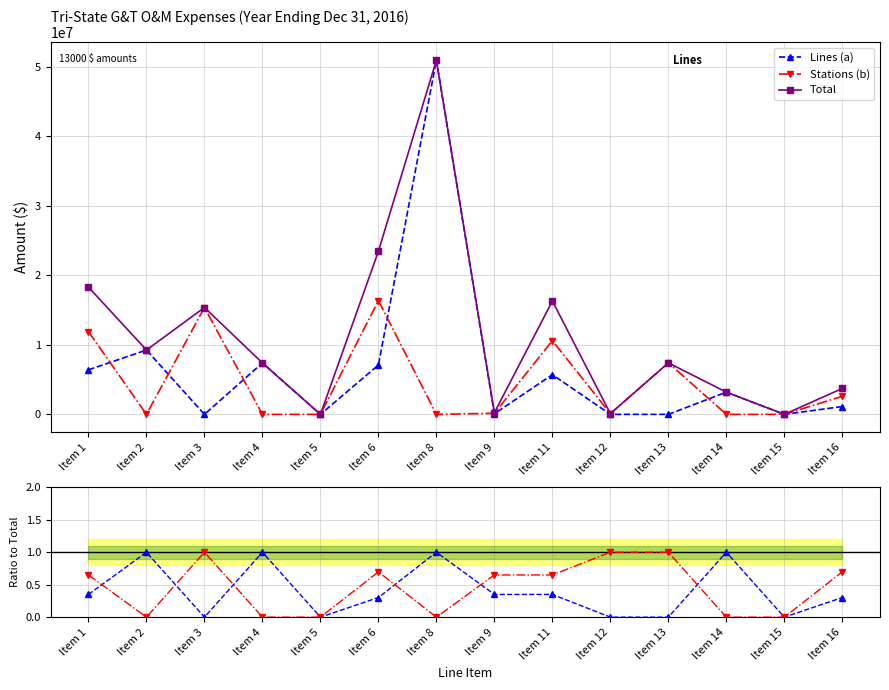

The Lines (a) series shows 1.0 at Item 8. True or false?

True